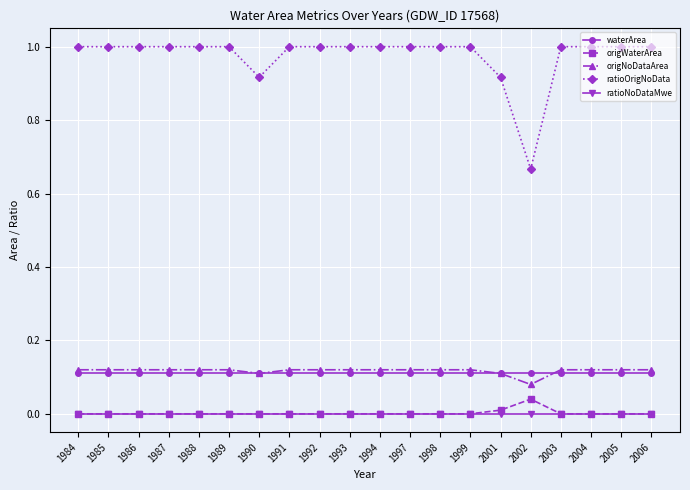

The waterArea series shows 0.1 at 2005. True or false?

True